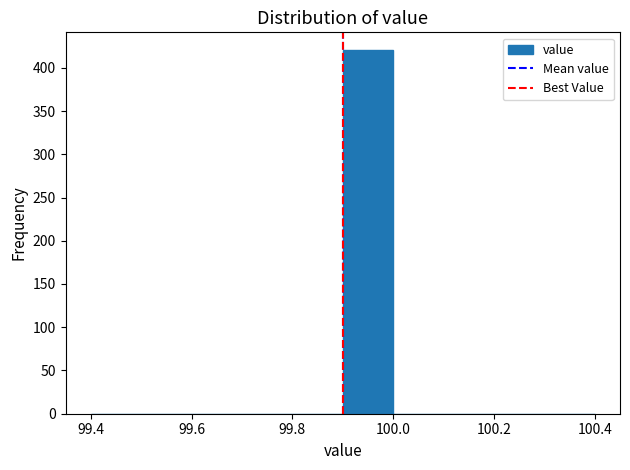

Reading left to right, list every bar in this chart as the range it spans on the x-axis followed by its height. The values are not printed on the chart, so give them approximately, as read against the axis.

99.4 to 99.5: 0
99.5 to 99.6: 0
99.6 to 99.7: 0
99.7 to 99.8: 0
99.8 to 99.9: 0
99.9 to 100.0: 420
100.0 to 100.1: 0
100.1 to 100.2: 0
100.2 to 100.3: 0
100.3 to 100.4: 0